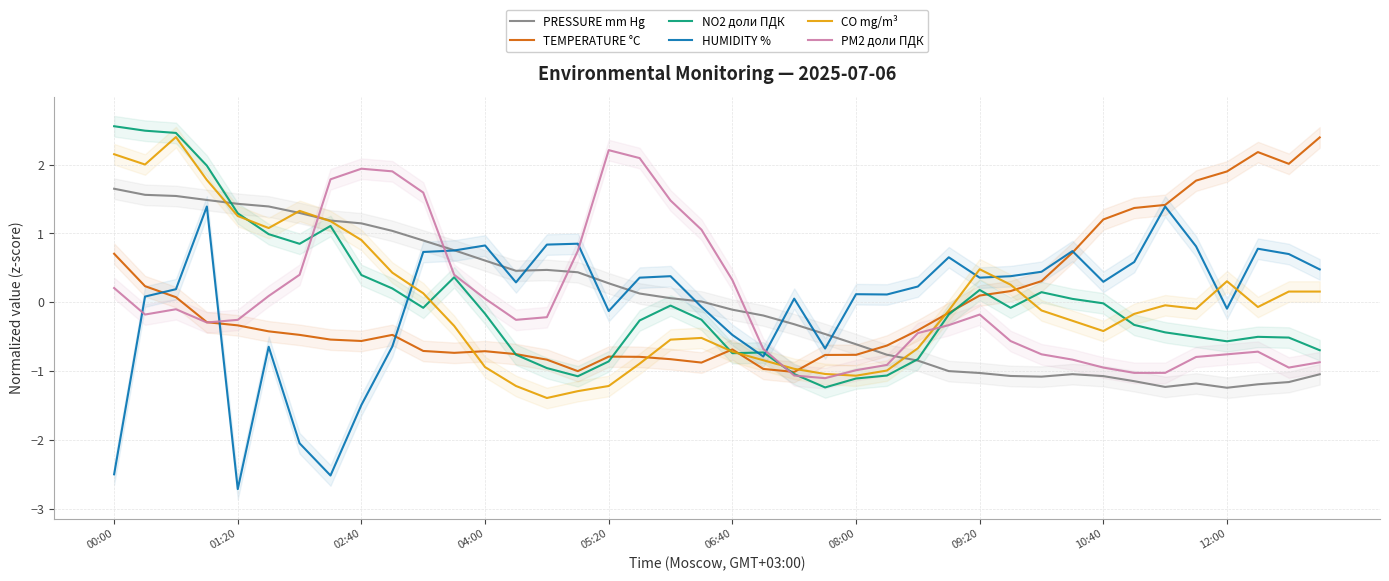

In PM2 доли ПДК, how many points are higher than both neighbors (excluding endpoints)?

5